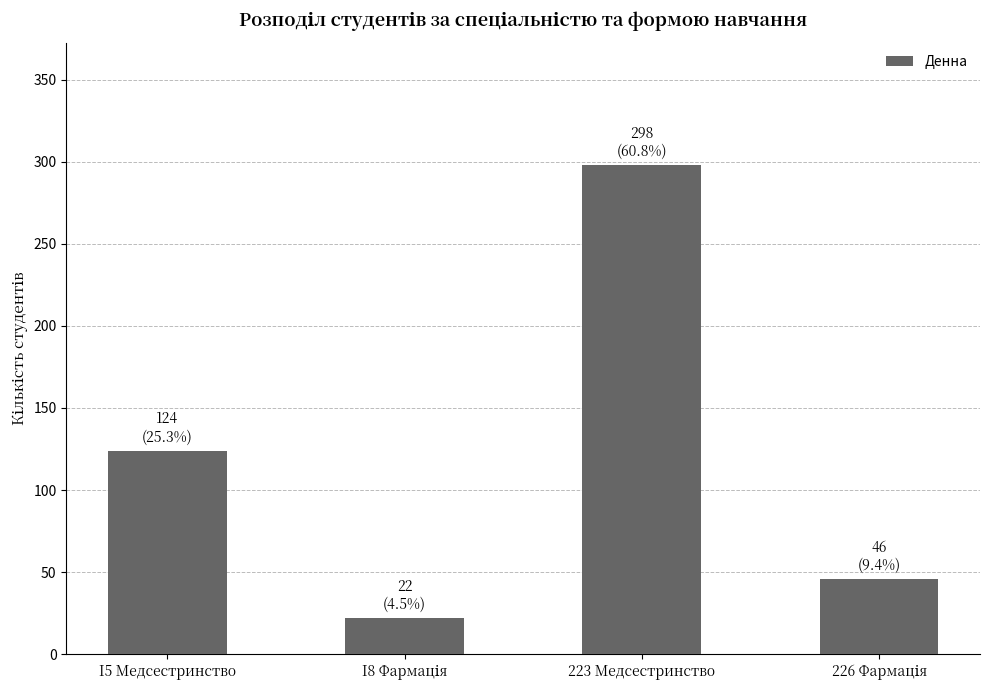

What is the minimum value shown in the chart?

22